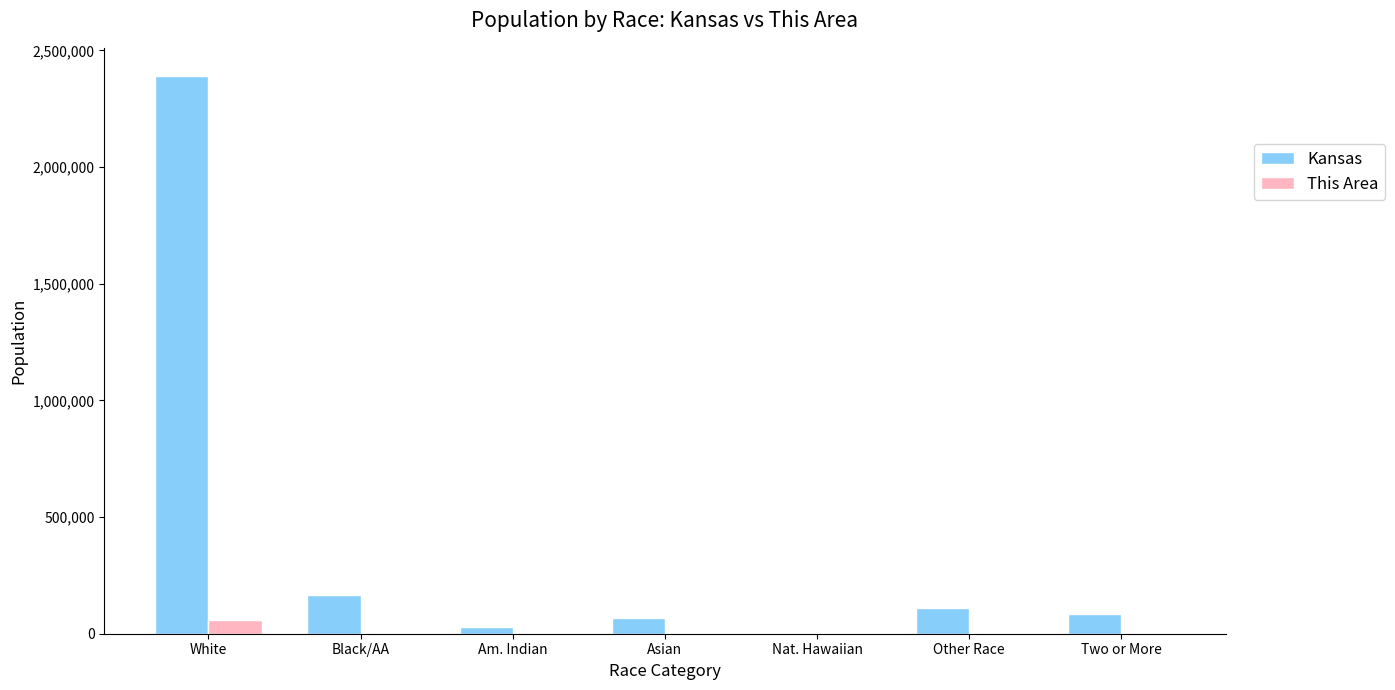

Is the value of Kansas at White greater than the value of This Area at Other Race?

Yes